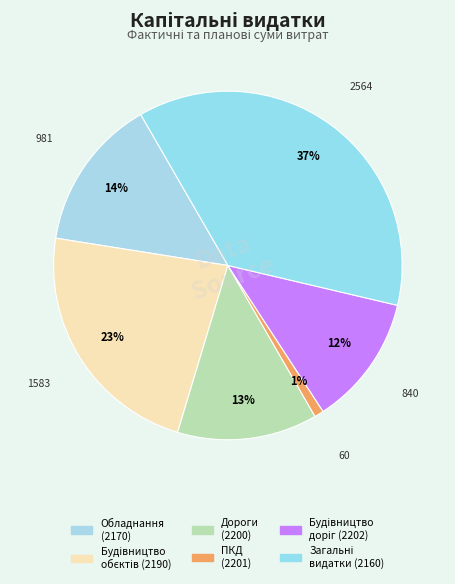

To the nearest percent, what portion does Будівництво доріг (2202) represent?

12%